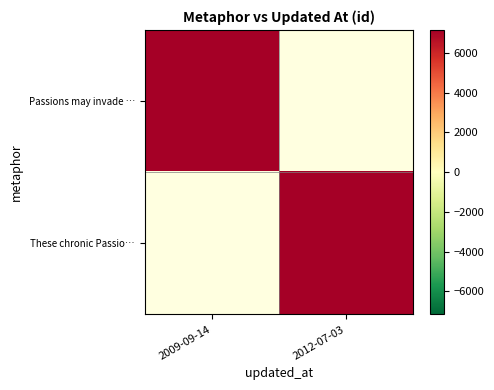

True or false: Passions may invade … has a value of 7160.2 at 2009-09-14.

True